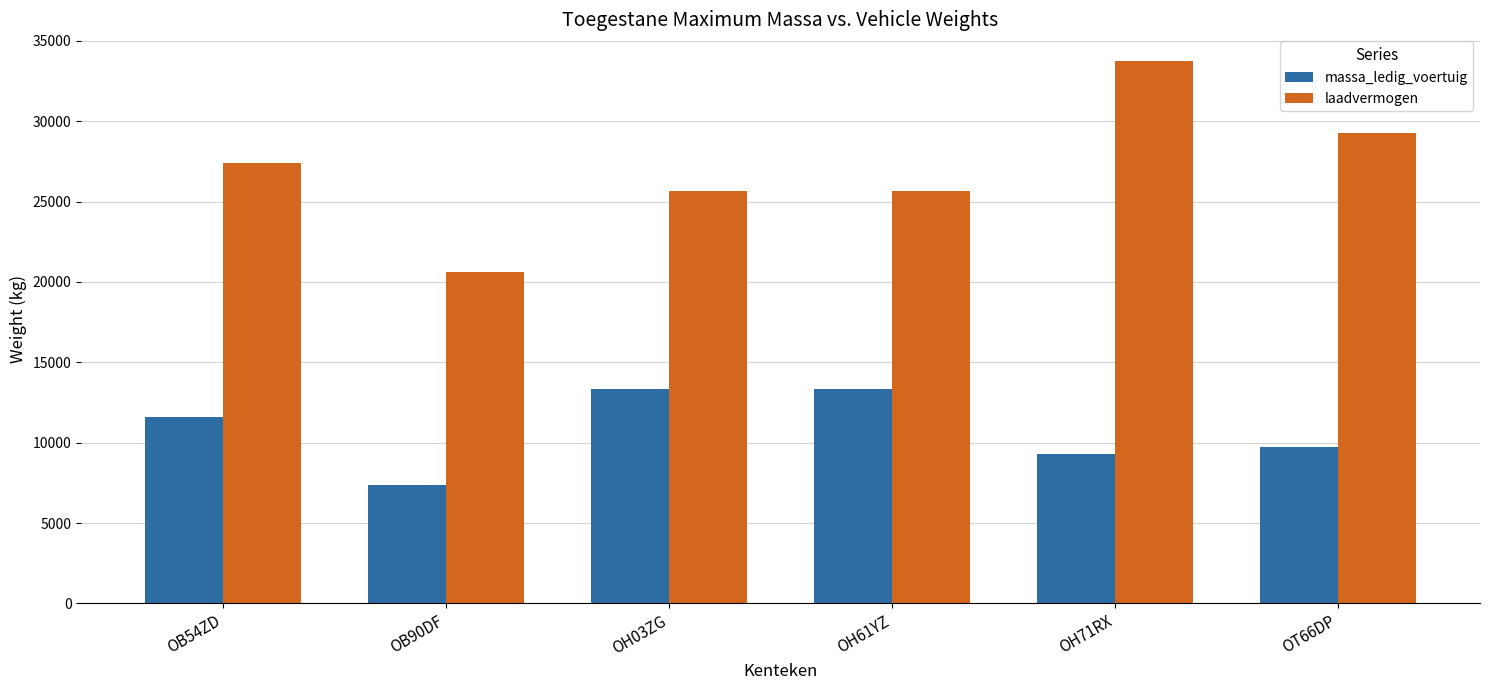

At which label is massa_ledig_voertuig closest to 10370?

OT66DP